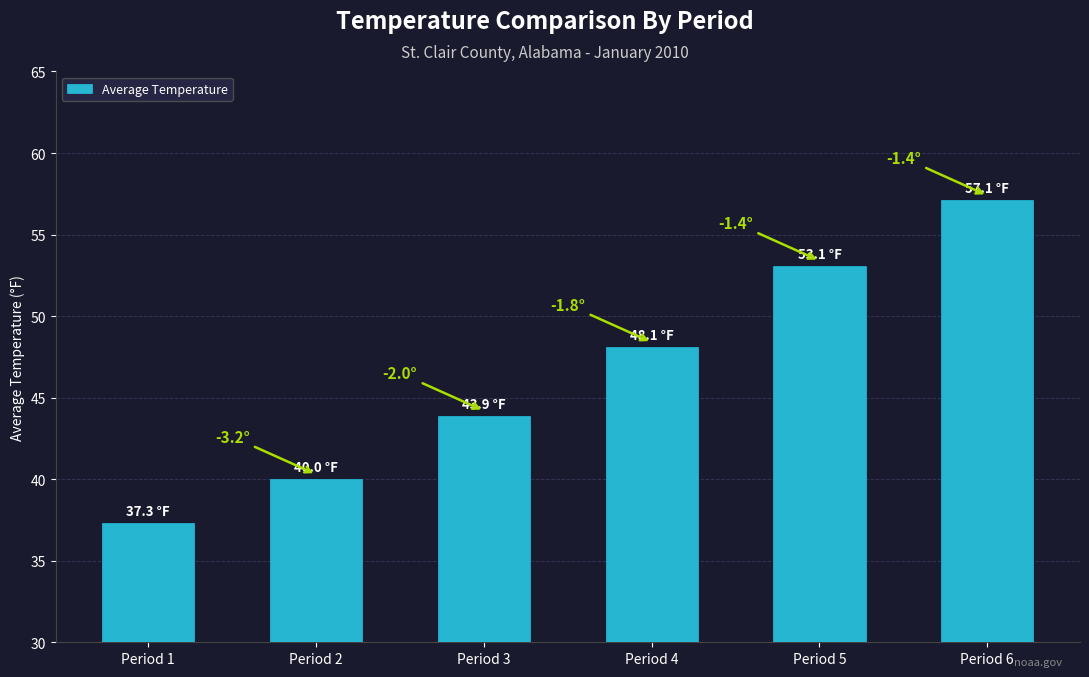

The value at Period 2 is 55.6. True or false?

False